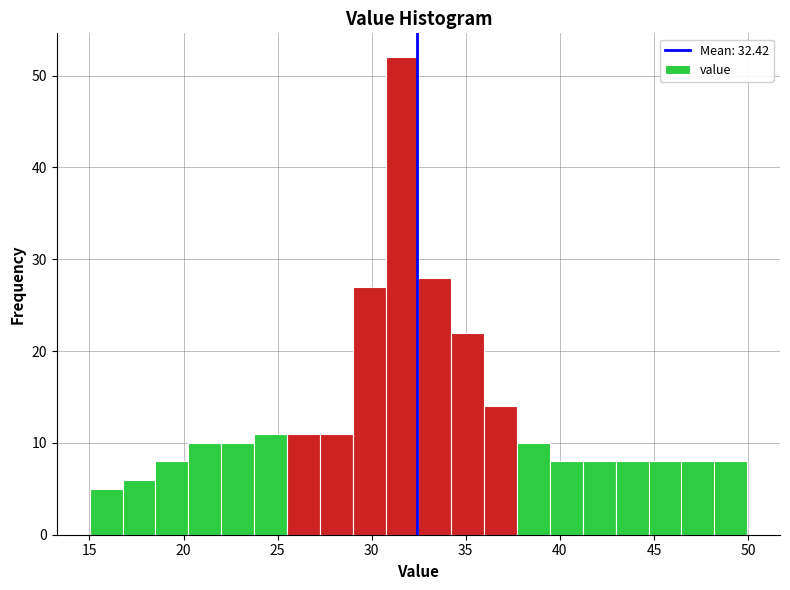

Read against the x-axis, roughly where is the centre of the tallest bar?

31.5